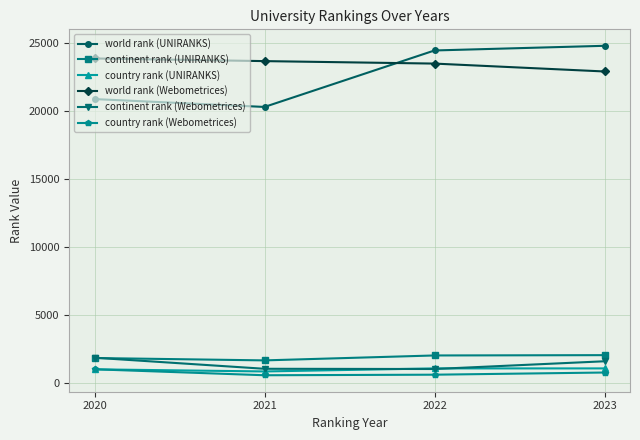

What is the minimum value for continent rank (UNIRANKS)?

1666